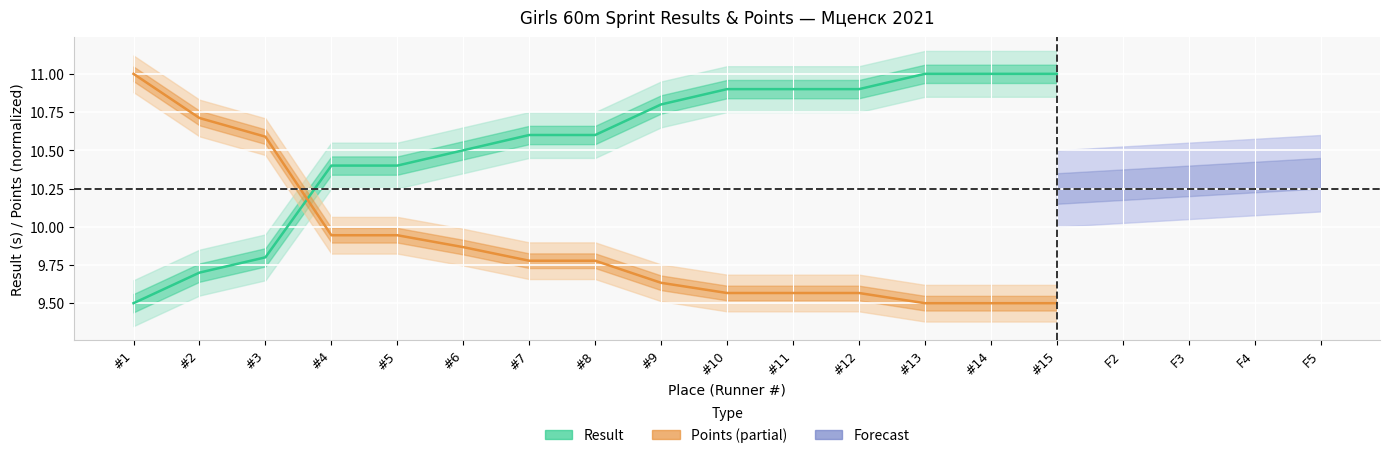

Where do Result (s) and Points (normalized) first cross each other?

#3 and #4